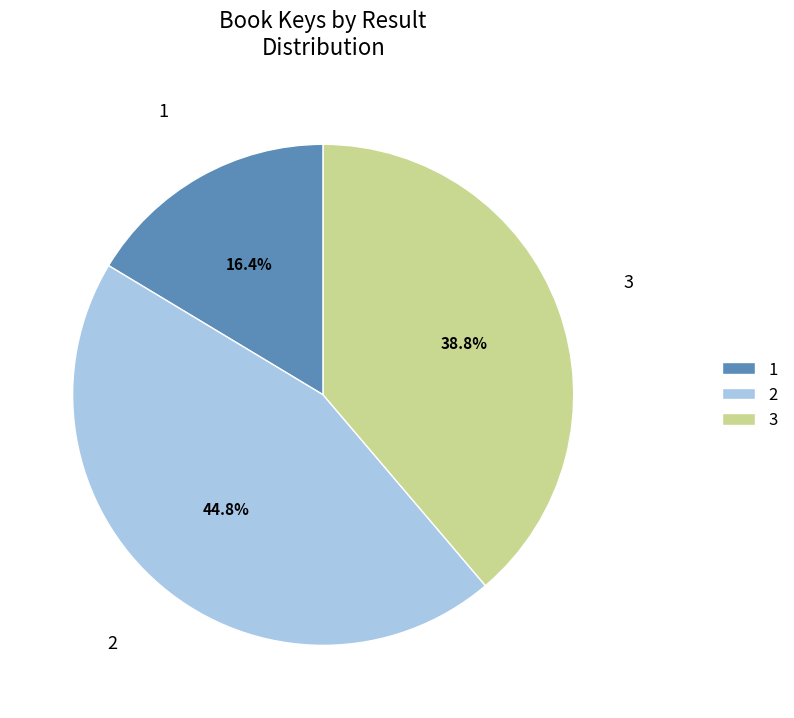

To the nearest percent, what portion does 2 represent?

45%